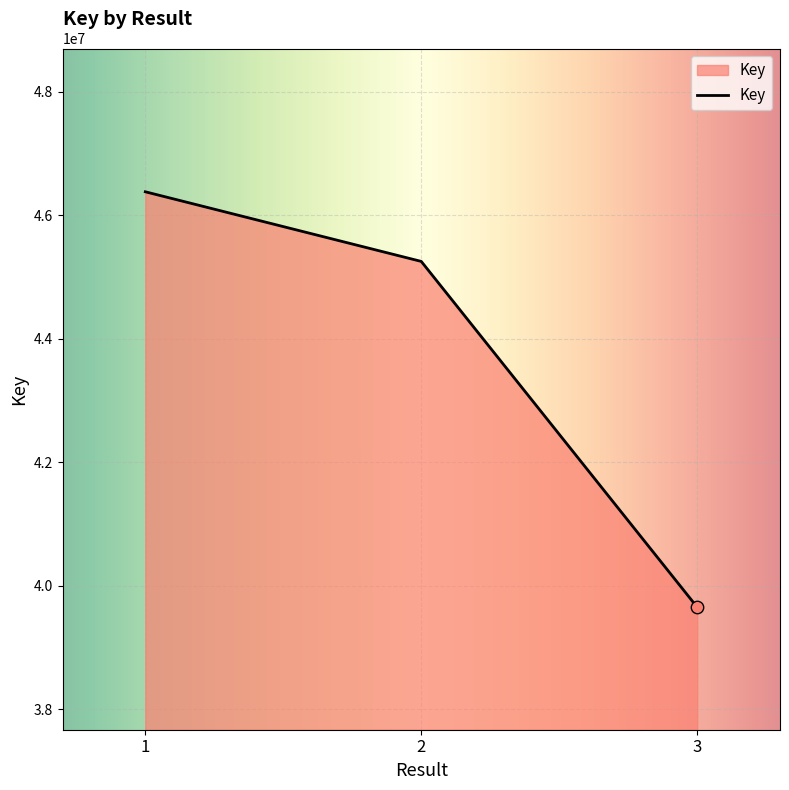

What is the ratio of the value at 2 to the value at 3?

1.1